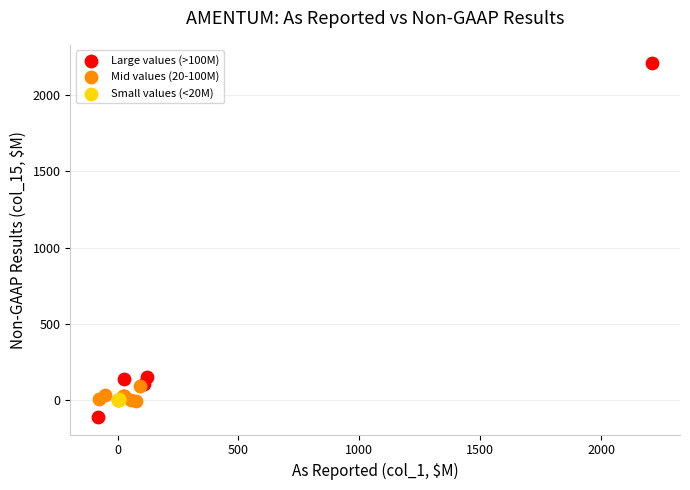

Which series reaches the maximum Y coordinate?

Large values (>100M)